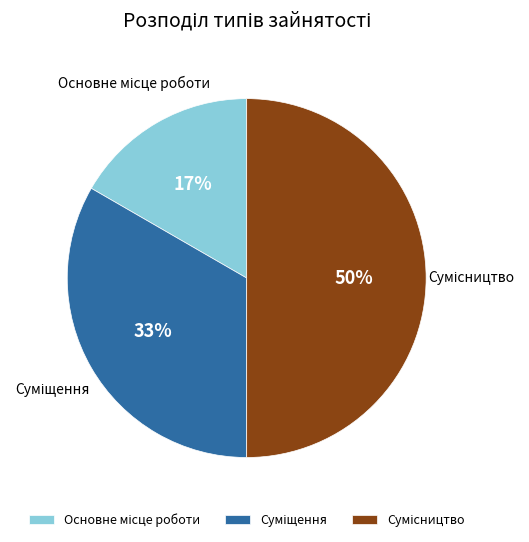

To the nearest percent, what is the average slice percentage?

33%